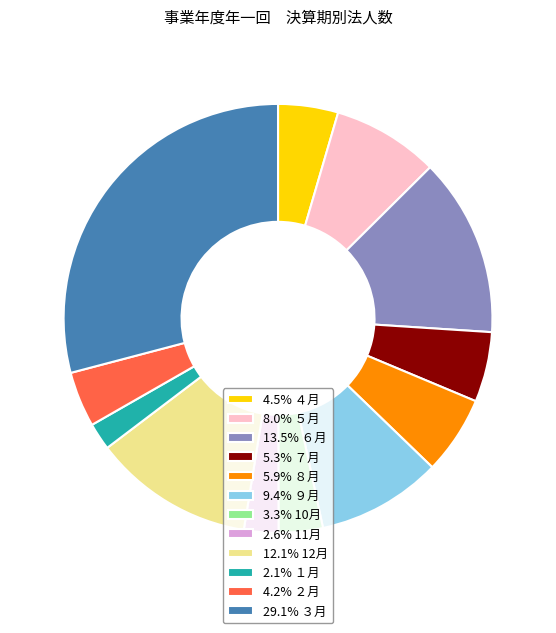

Does 2.1% １月 represent more than half of the total?

No